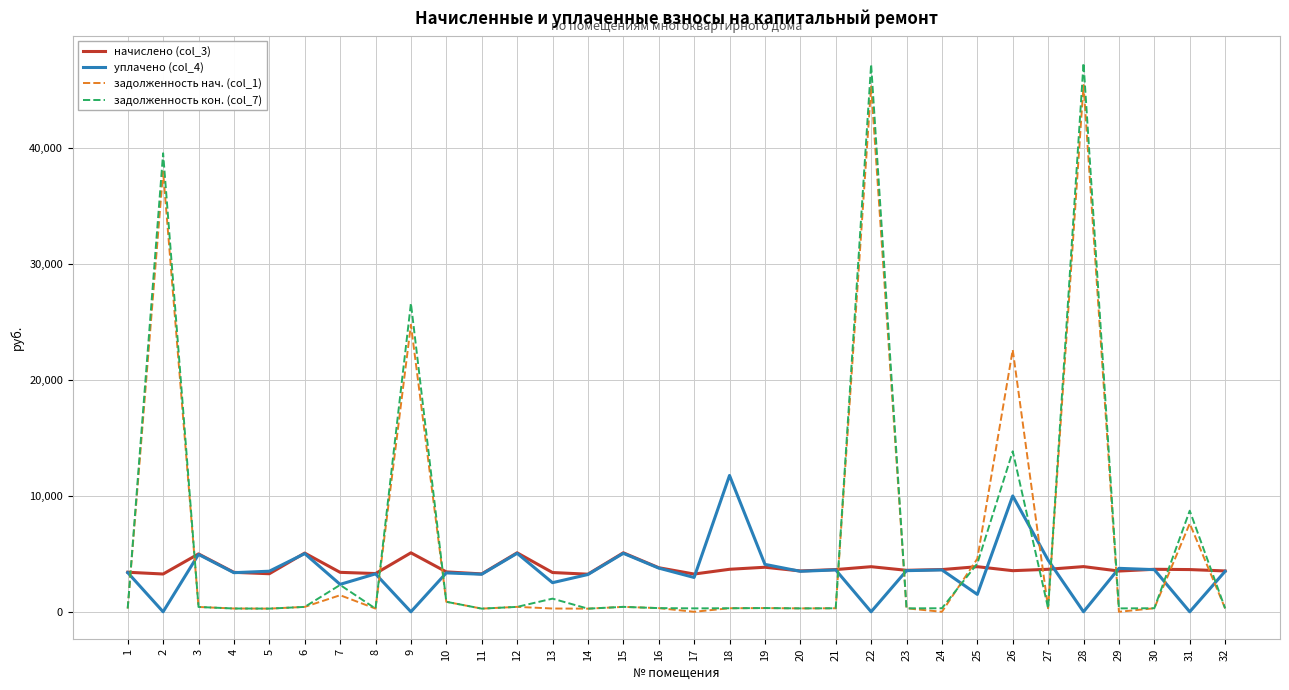

Is the value of задолженность нач. (col_1) at 3 greater than the value of начислено (col_3) at 6?

No